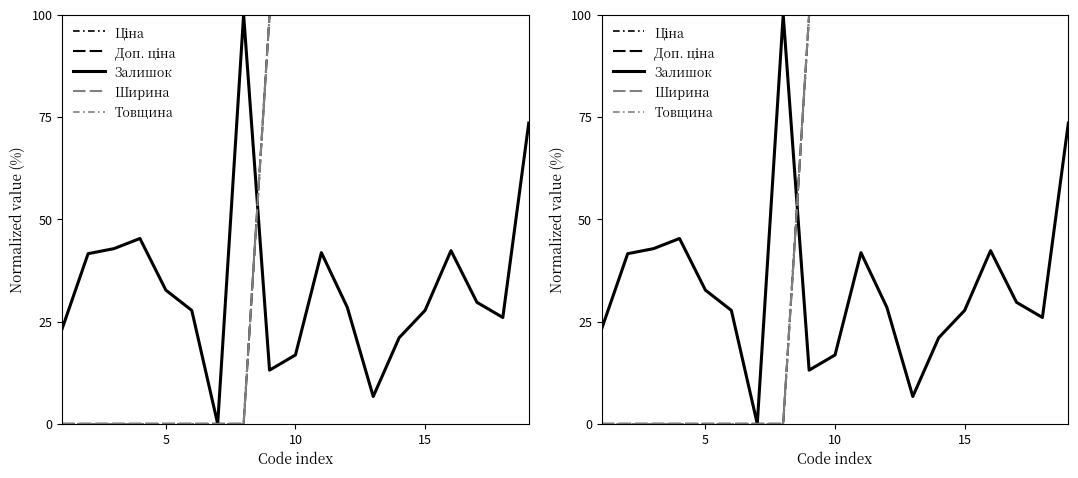

What is the sum of all Ціна values?

1100.0